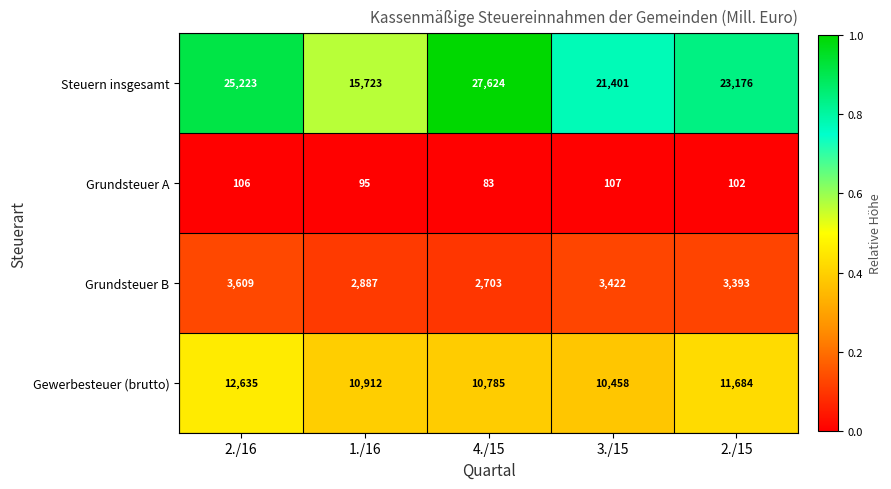

Which series has the largest total across all categories?

Steuern insgesamt